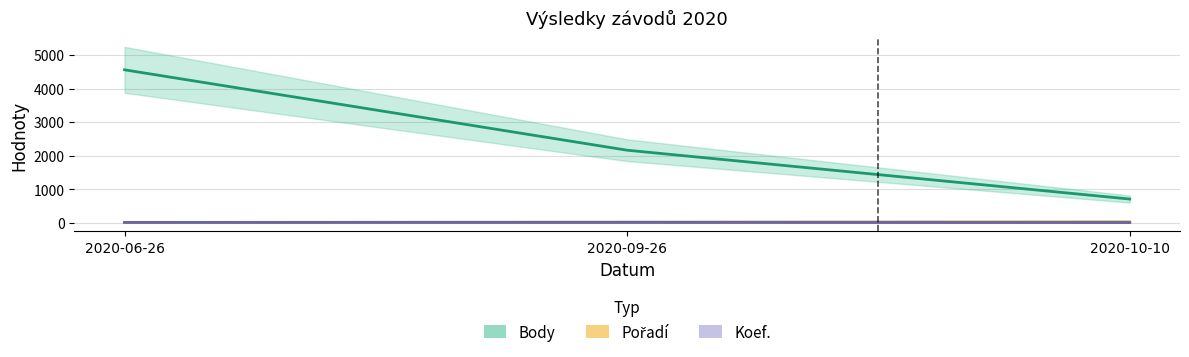

What is the minimum value shown in the chart?

7